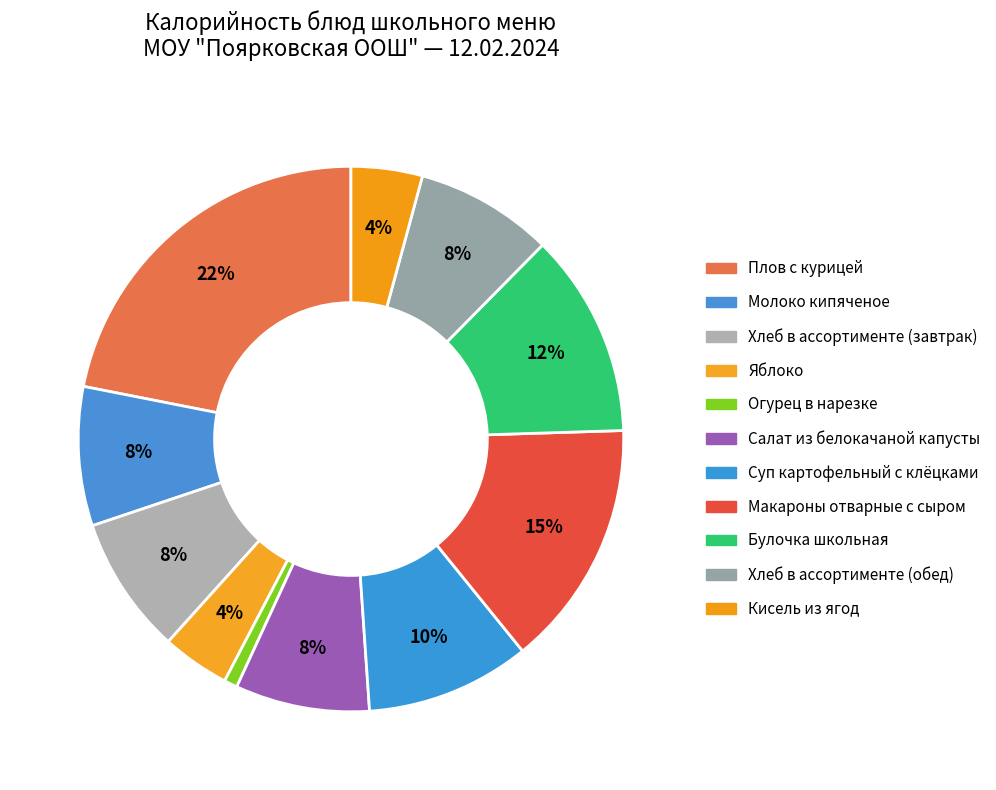

Count the number of slices in the pie.

11